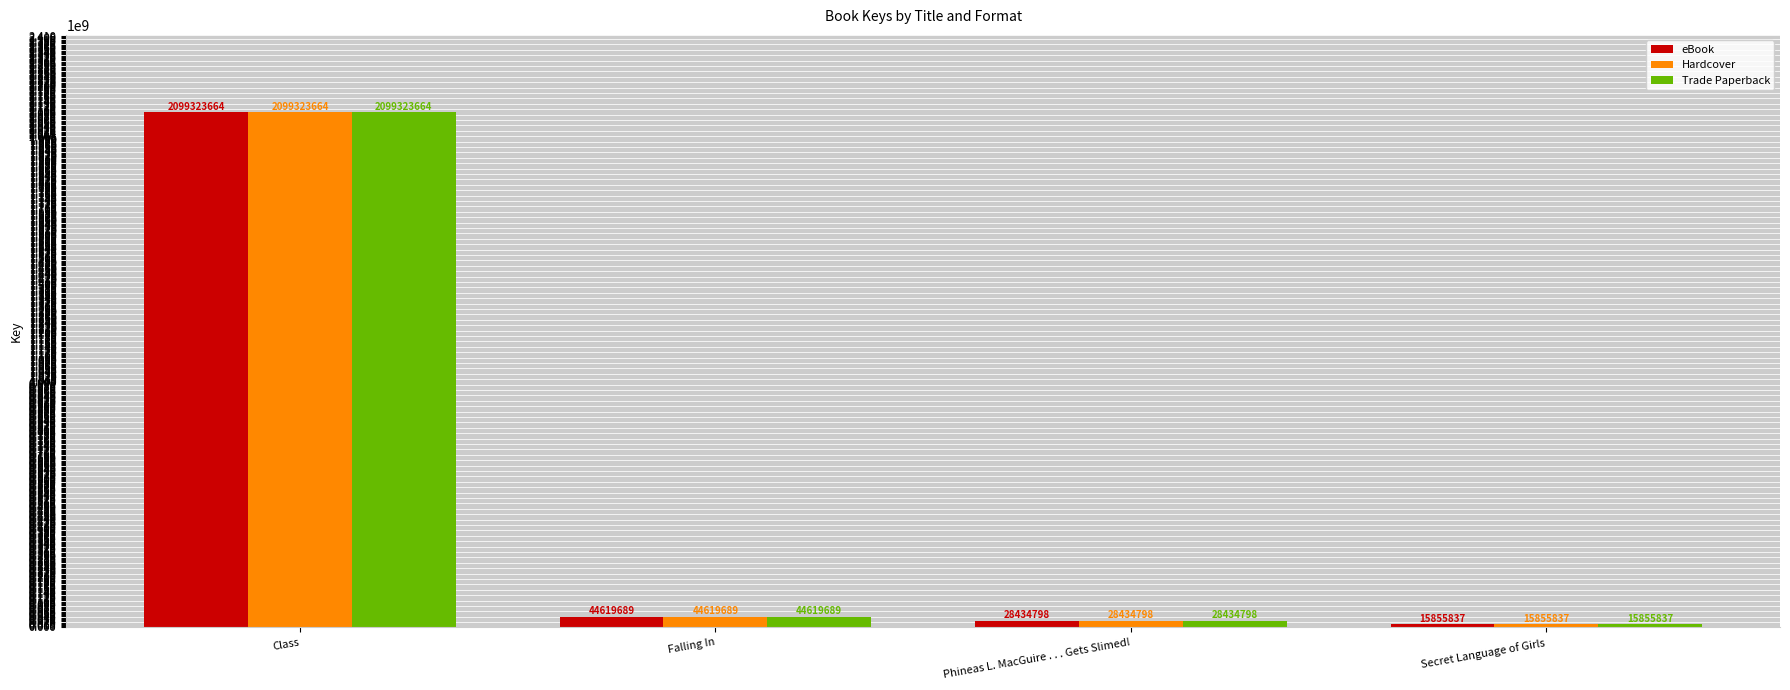

Which category has the highest value in the eBook series?

Class